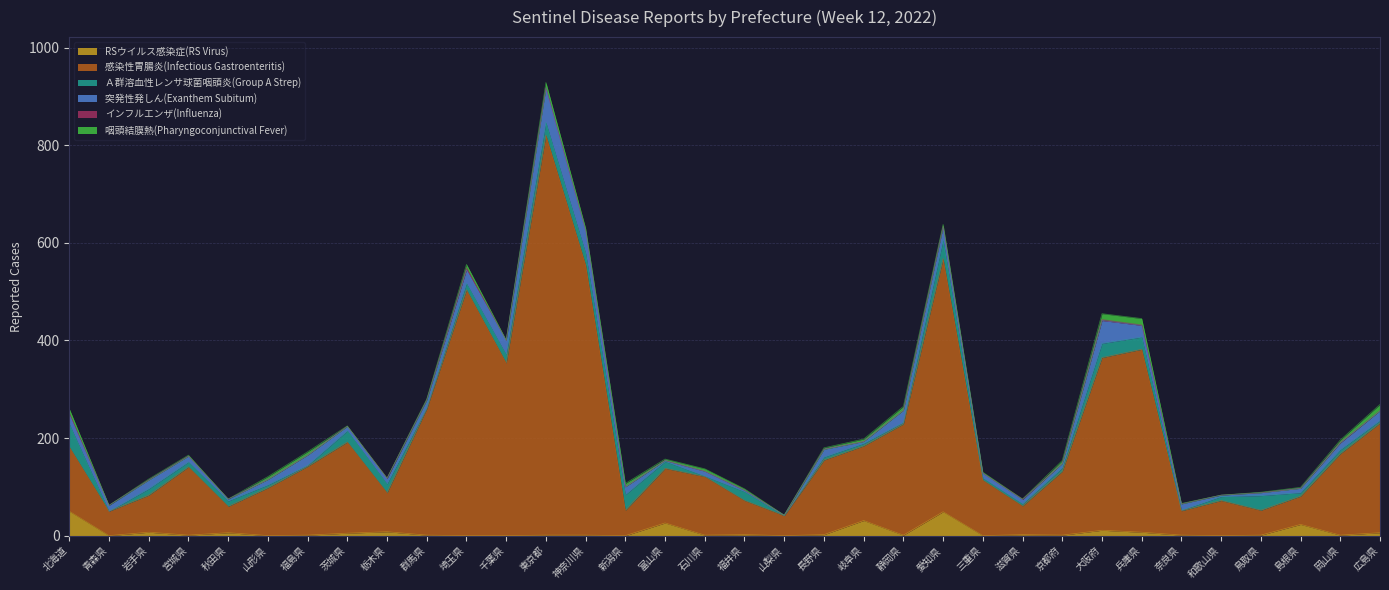

Between which two adjacent categories do 咽頭結膜熱(Pharyngoconjunctival Fever) and Ａ群溶血性レンサ球菌咽頭炎(Group A Strep) first intersect?

福島県(Fukushima) and 茨城県(Ibaraki)